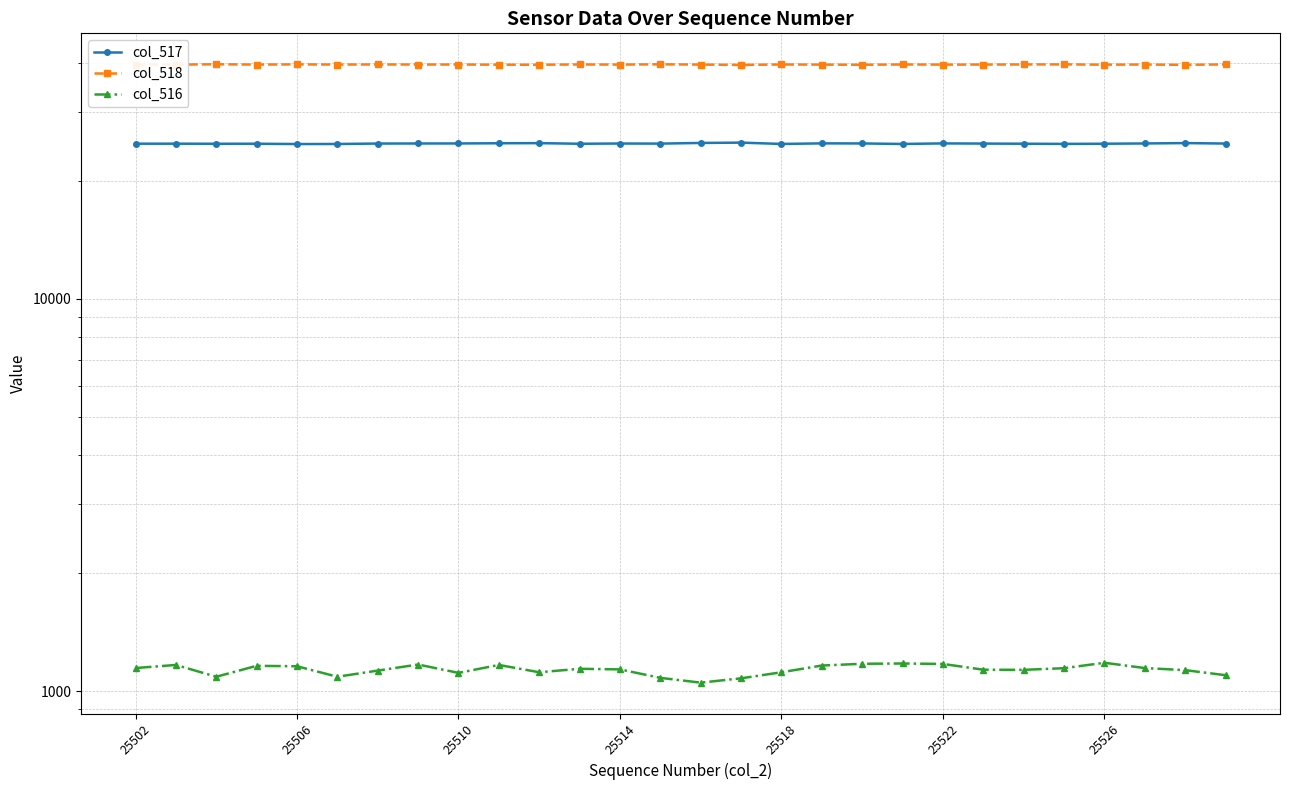

What is the greatest value displayed?

39607